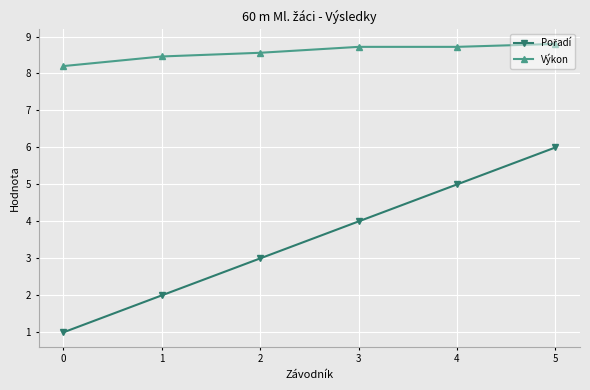

How many lines are shown in the chart?

2